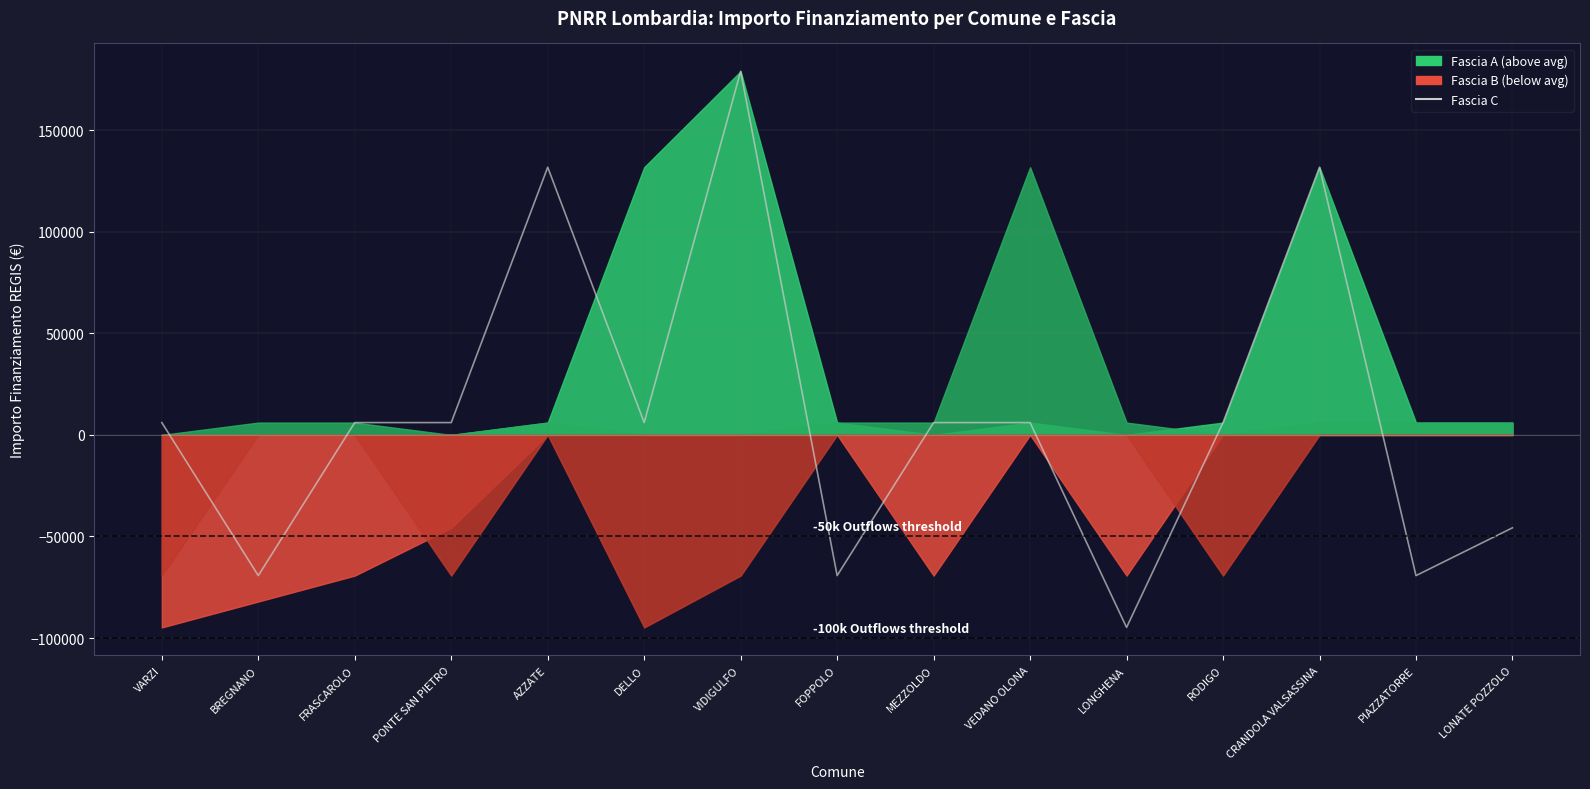

How many interior local valleys (lower than both neighbors) does the data have?

5